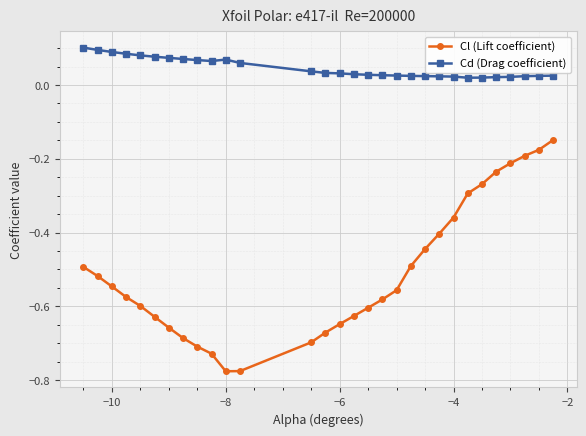

True or false: Cd (Drag coefficient) and Cl (Lift coefficient) intersect in this chart.

False